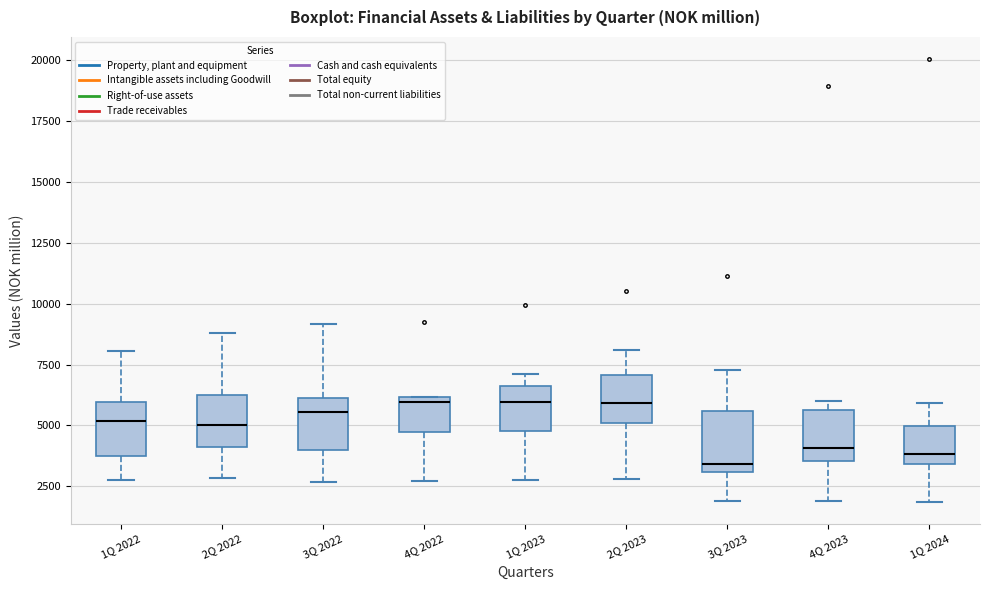

Reading left to right, transcribe this box plot: for each box, give where its median line is, the range the box spans, and where its two whiskers end, as read against the y-axis. The values are not printed on the chart, so give them approximately, as read against the axis.

1Q 2022: median 5000, box 4000 to 6000, whiskers 2500 to 8000
2Q 2022: median 5000, box 4000 to 6500, whiskers 3000 to 9000
3Q 2022: median 5500, box 4000 to 6000, whiskers 2500 to 9000
4Q 2022: median 6000 (just below the box's upper edge), box 4500 to 6000, whiskers 2500 to 6000
1Q 2023: median 6000, box 5000 to 6500, whiskers 3000 to 7000
2Q 2023: median 6000, box 5000 to 7000, whiskers 3000 to 8000
3Q 2023: median 3500, box 3000 to 5500, whiskers 2000 to 7500
4Q 2023: median 4000, box 3500 to 5500, whiskers 2000 to 6000
1Q 2024: median 4000, box 3500 to 5000, whiskers 2000 to 6000